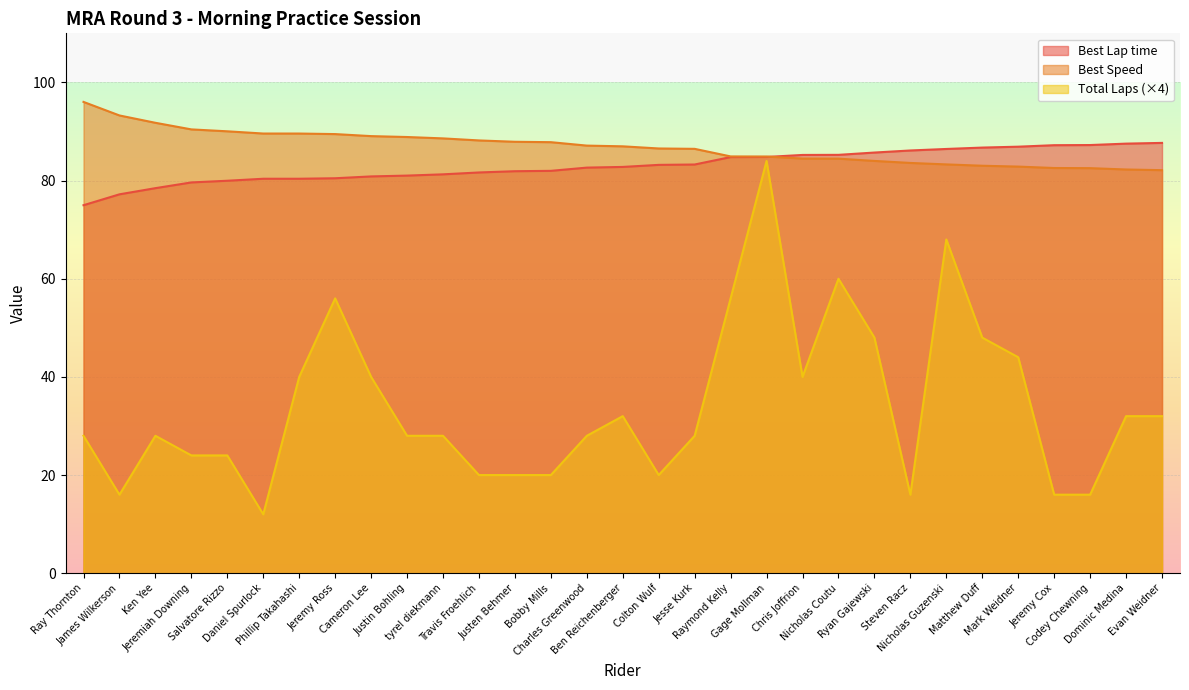

Which series has the widest spread of values?

Total Laps (×4)